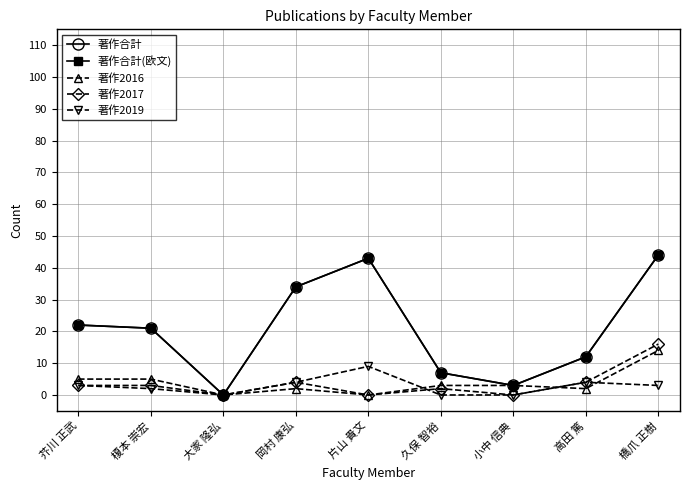

At which category does 著作2019 reach its first local valley?

大家 隆弘